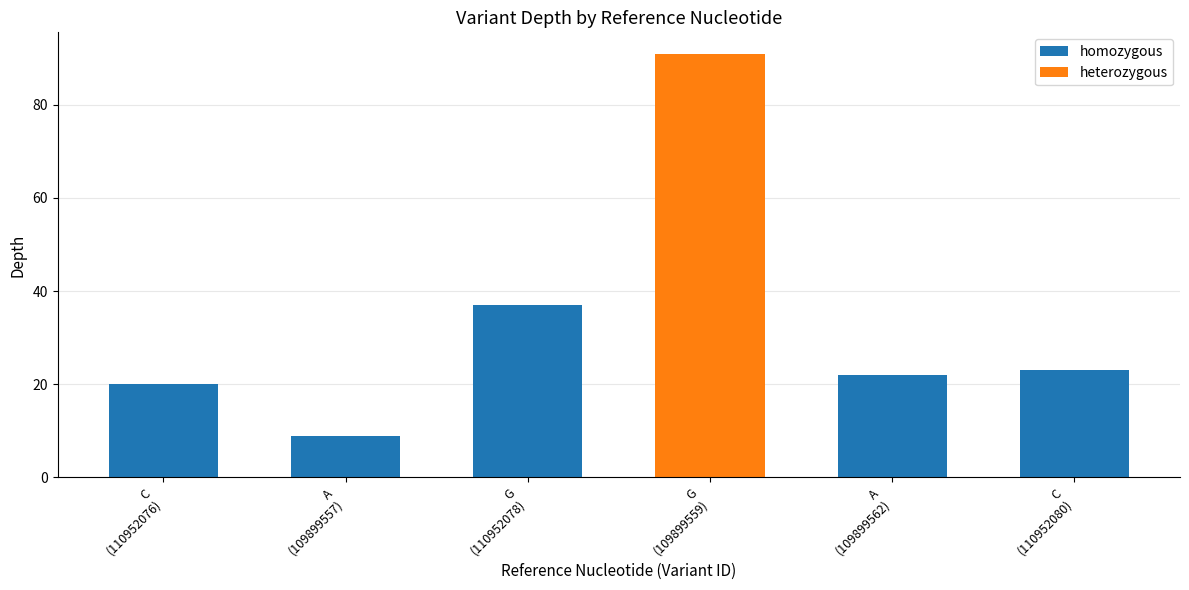

Is it true that the value at C
(110952076) is 20?

True